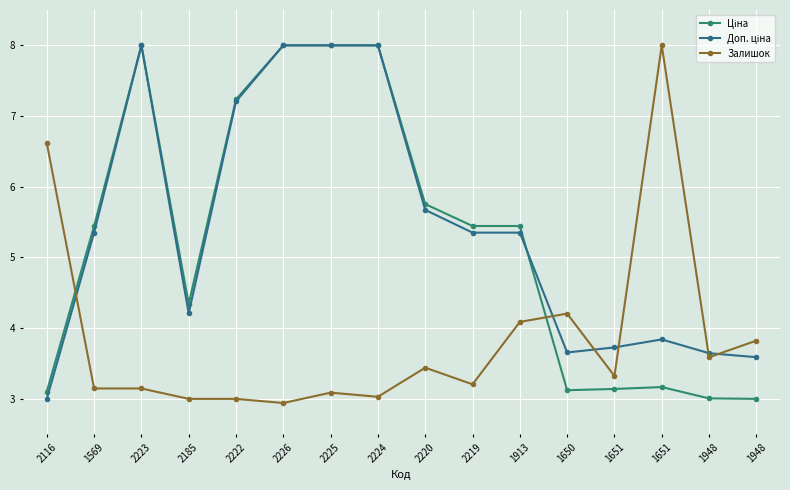

What is the difference between the second highest and minimum values in the Доп. ціна series?

5.0